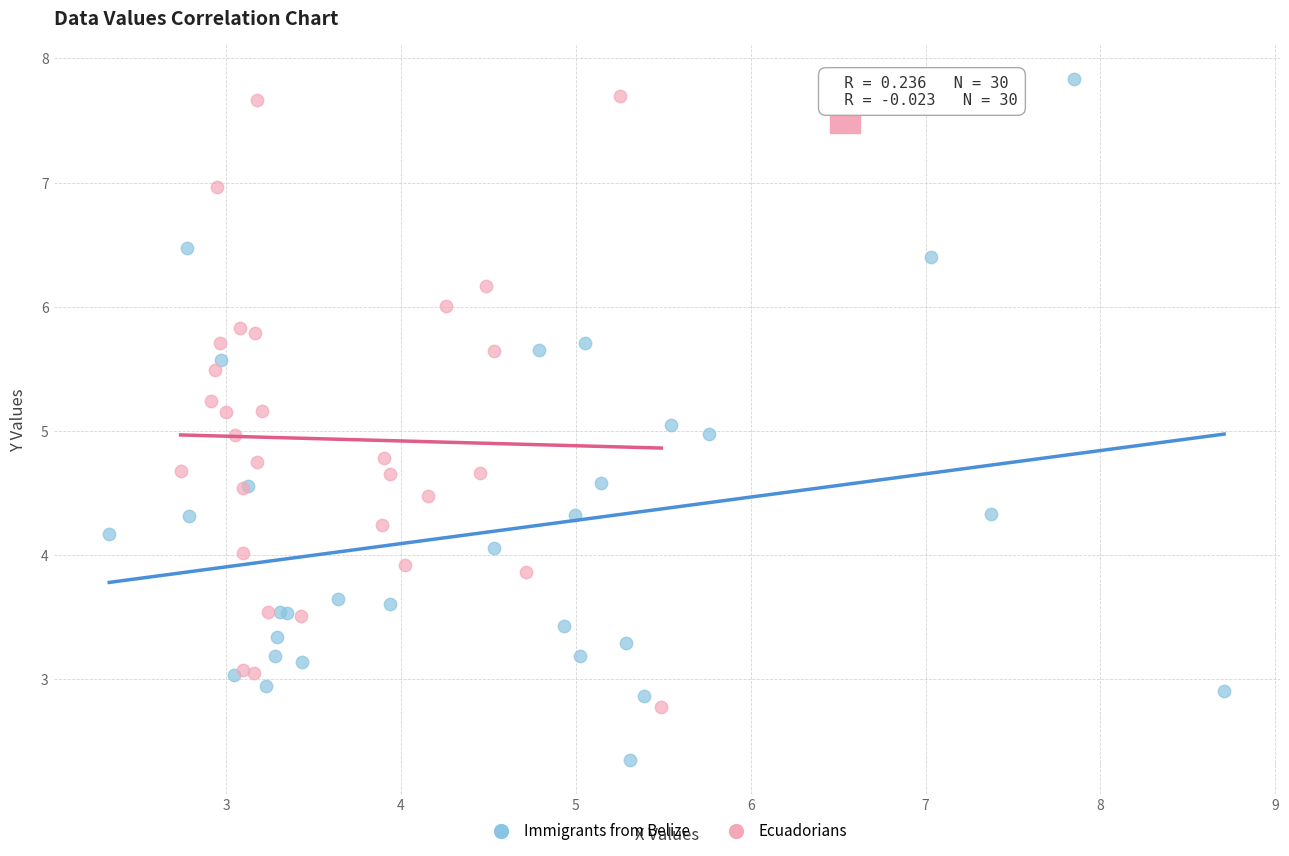

Which series reaches the maximum Y coordinate?

Immigrants from Belize